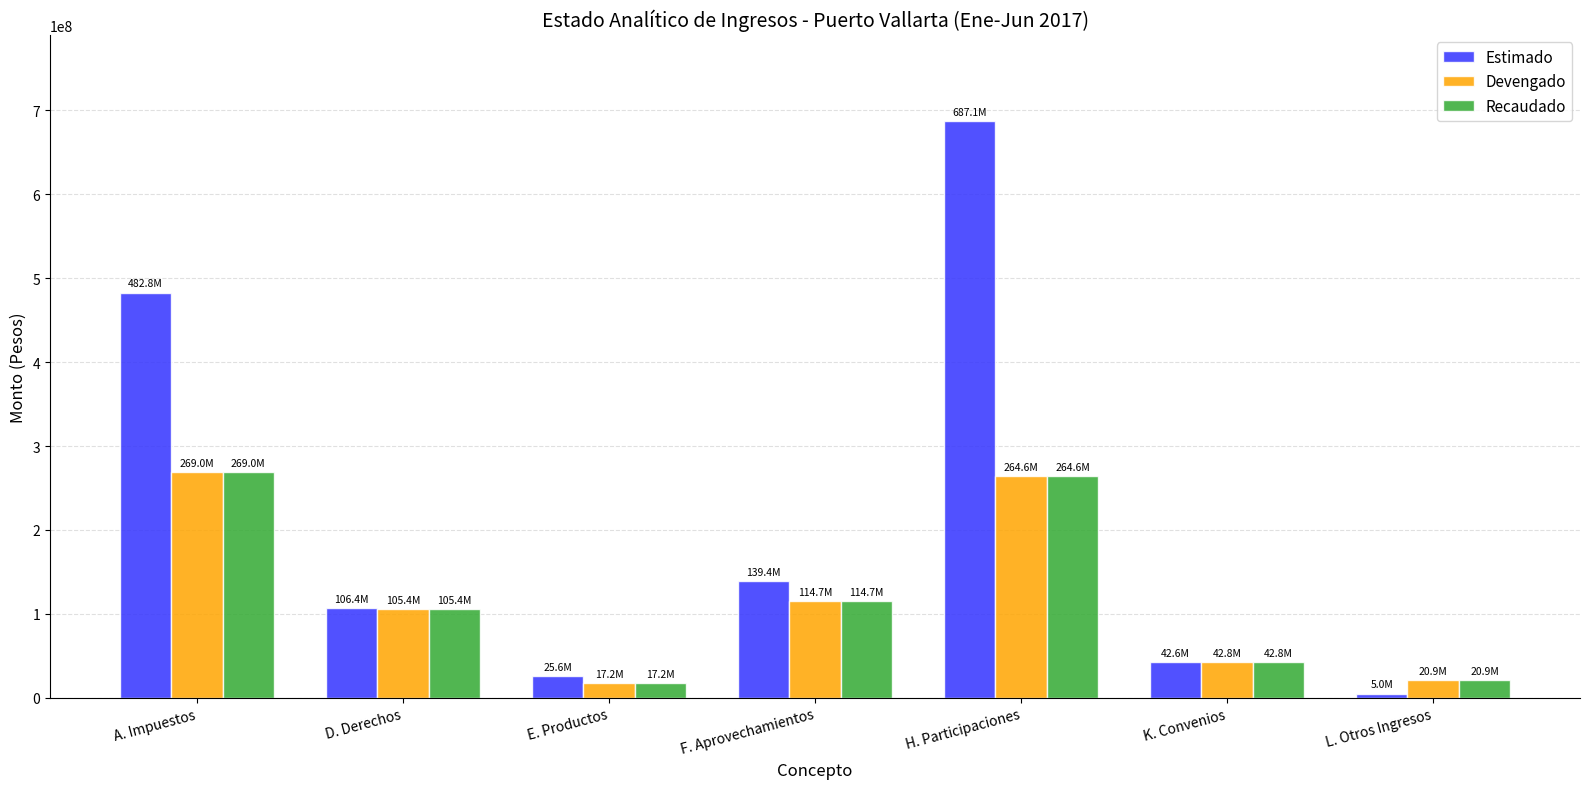

What is the value of the Recaudado bar at the 3rd from the left?

17217940.6